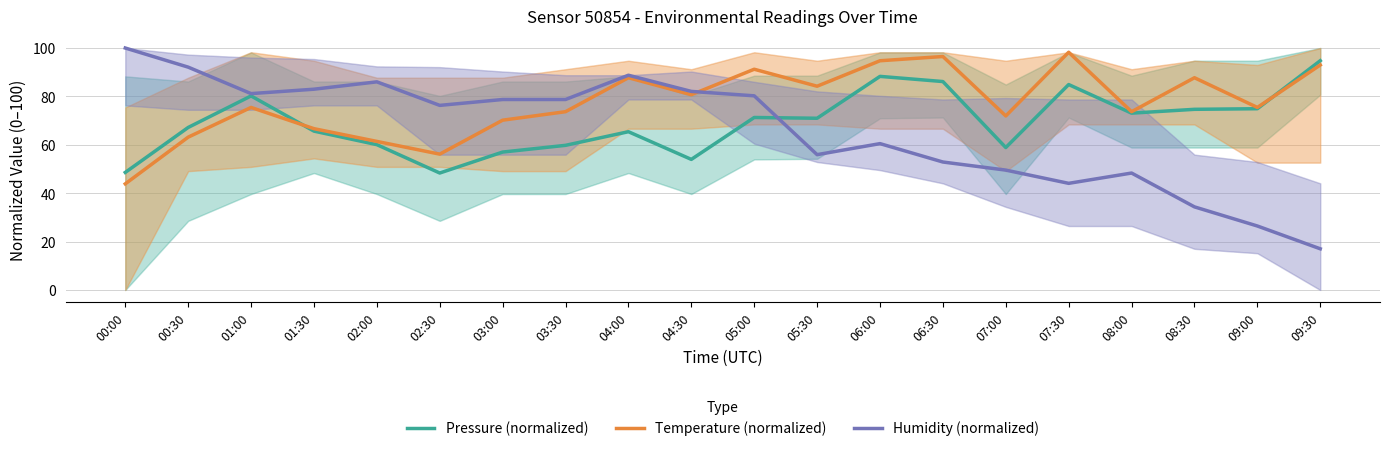

At which category does Humidity (normalized) reach its first local valley?

01:00